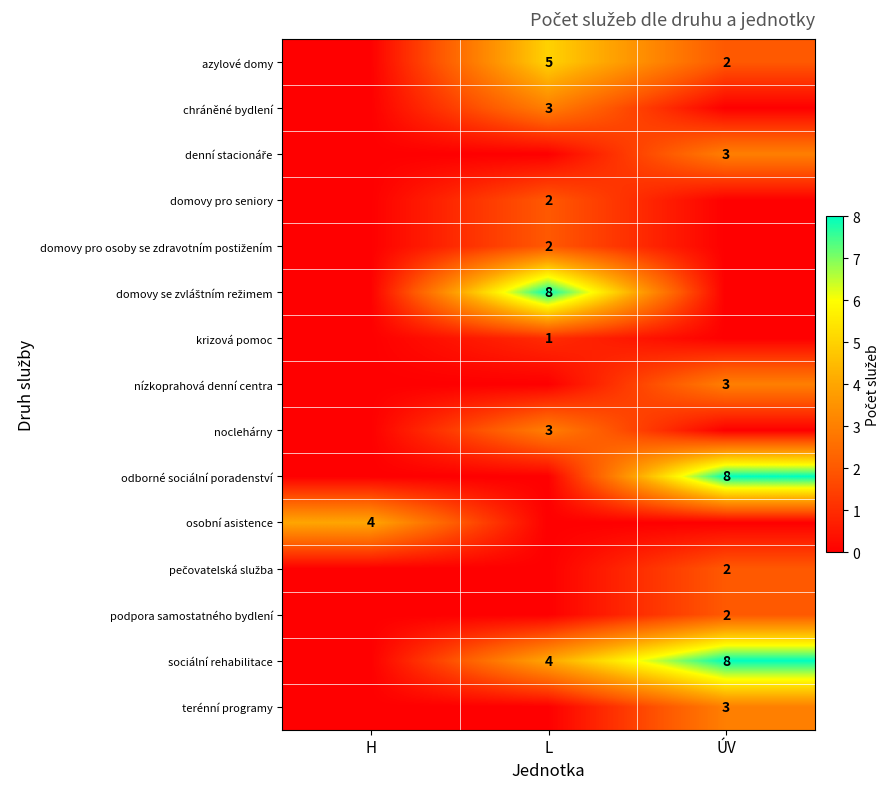

At how many categories does at least one series exceed 1?

3